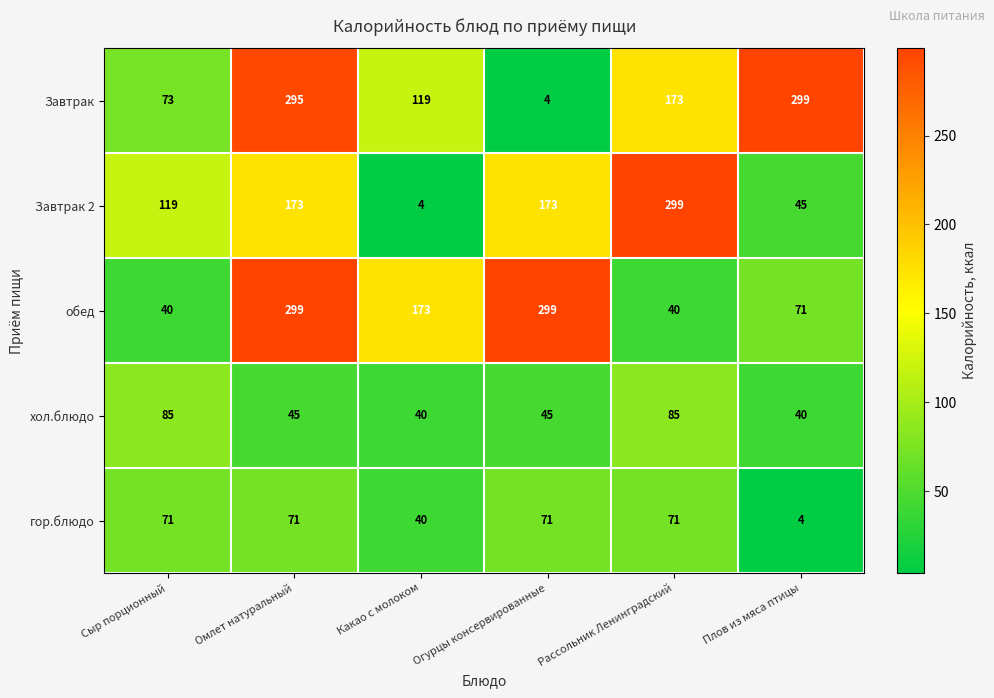

What is the maximum value for гор.блюдо?

71